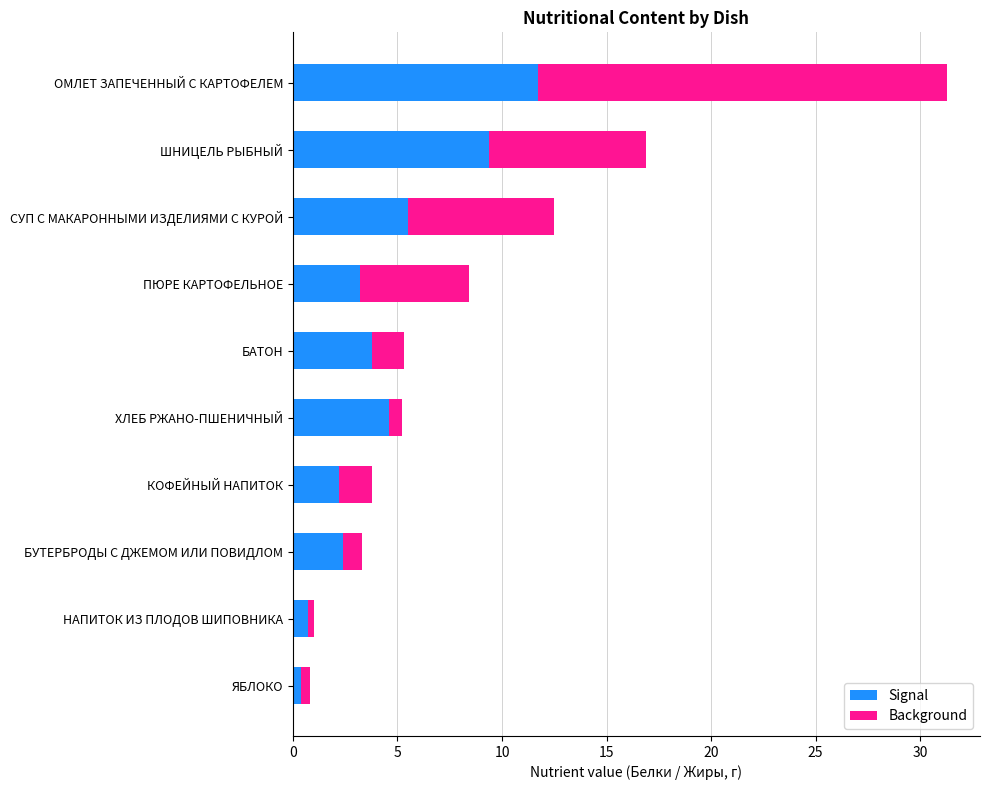

At which category is the sum across all series the highest?

ОМЛЕТ ЗАПЕЧЕННЫЙ С КАРТОФЕЛЕМ